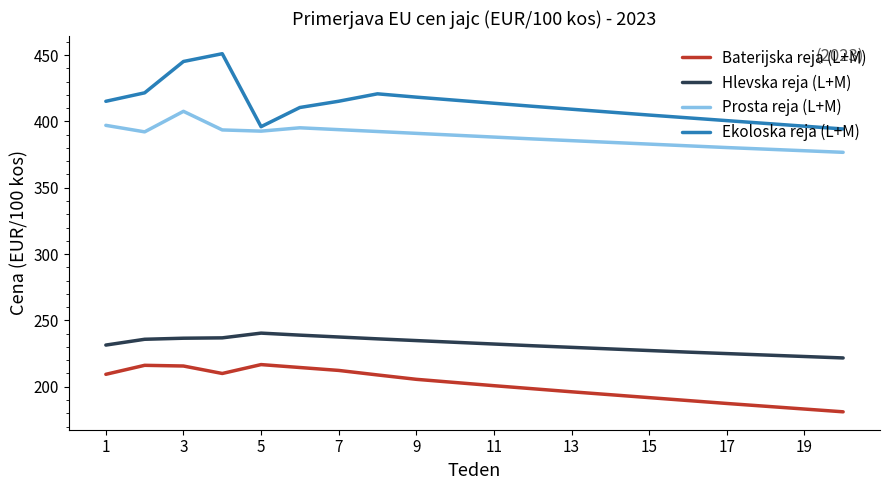

What is the highest value of the Baterijska reja (L+M) series?

216.7